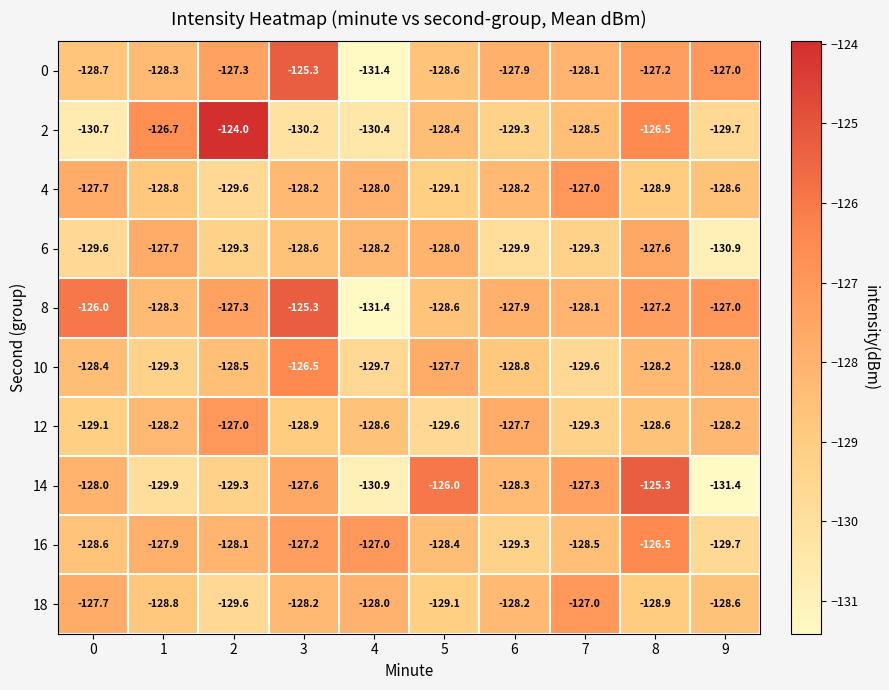

Is the value of 0 at 6 greater than the value of 10 at 6?

Yes